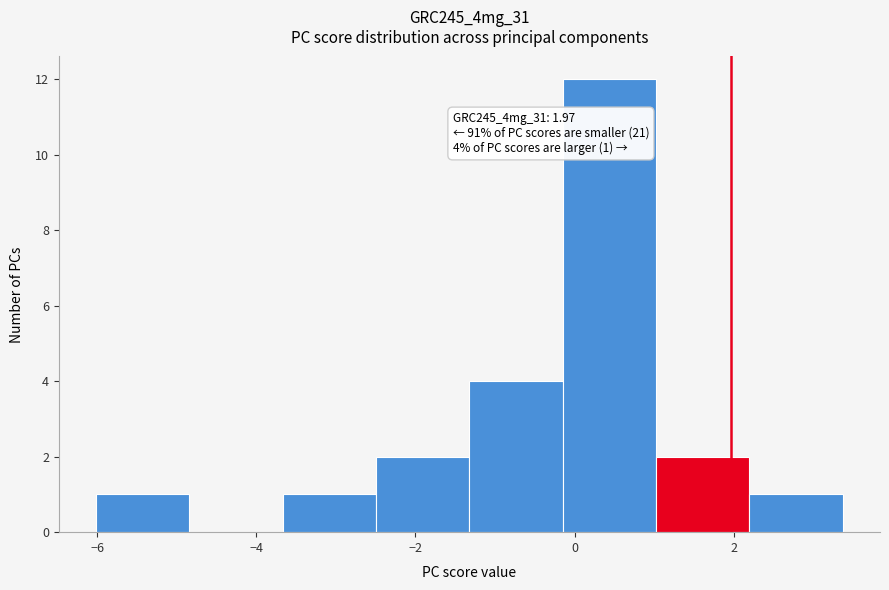

Over which range of the x-axis is the bar tallest?

-0.2 to 1.0